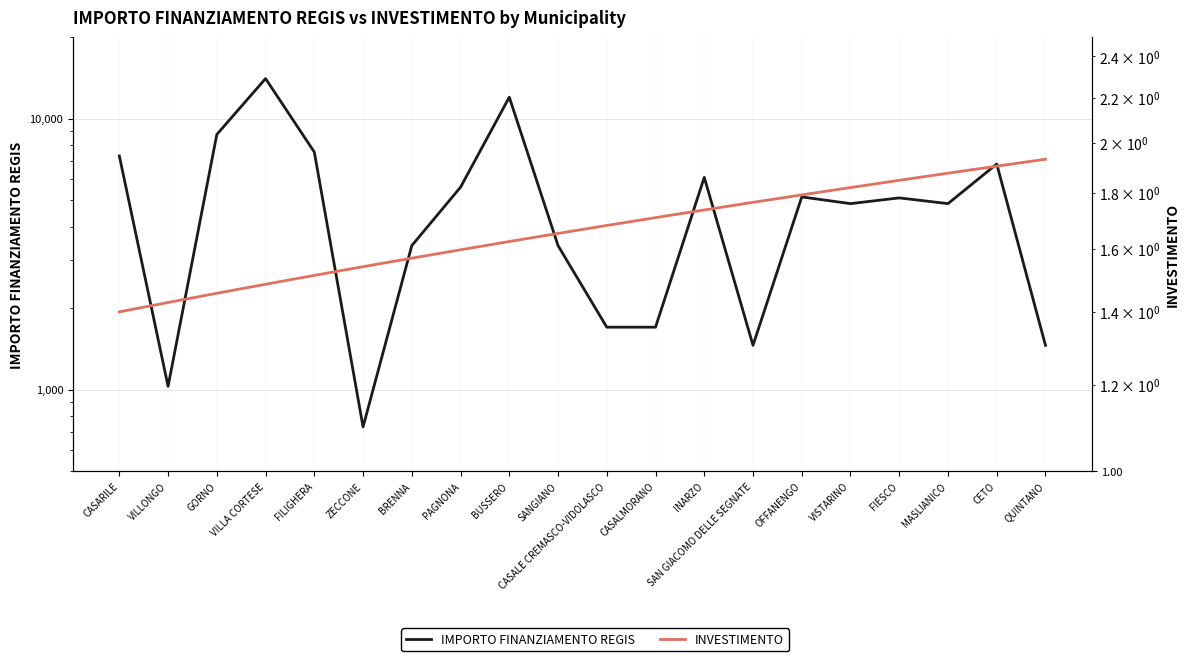

What are all the series names shown in the legend?

IMPORTO FINANZIAMENTO REGIS, INVESTIMENTO